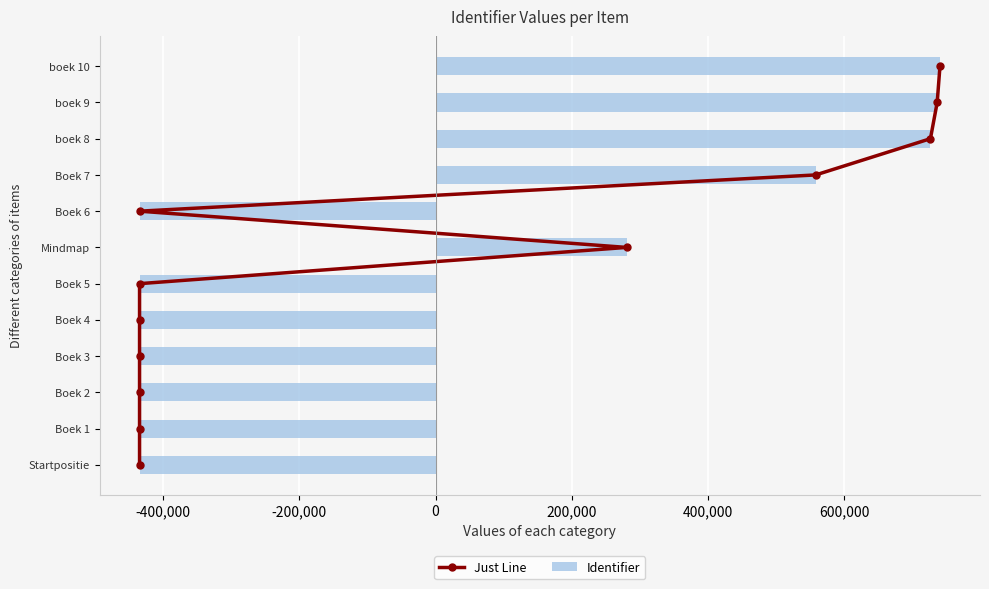

What is the difference between the second highest and minimum values in the Identifier series?

1171211.0